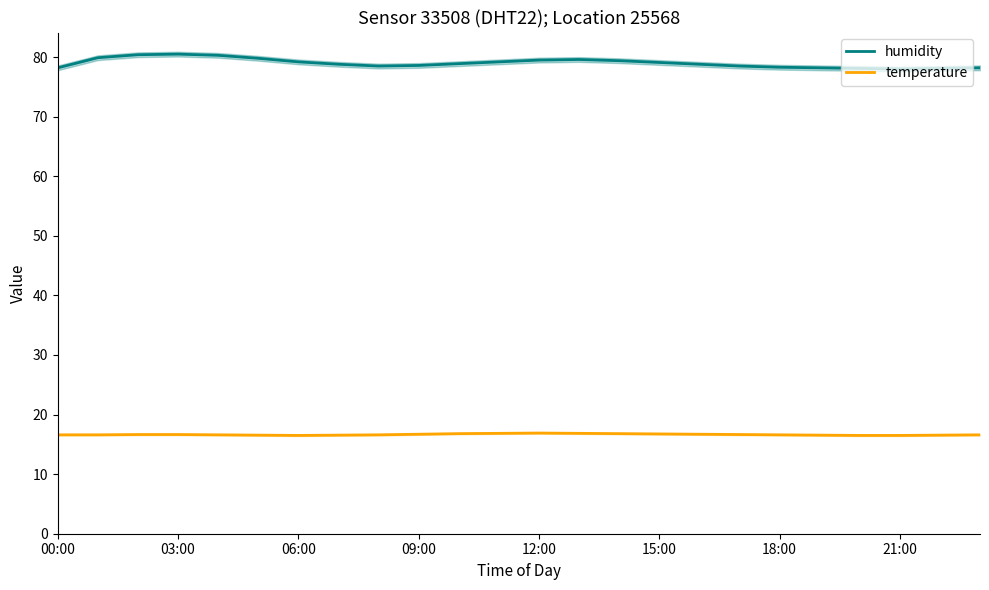

Is this an area chart (filled region under the line)?

No